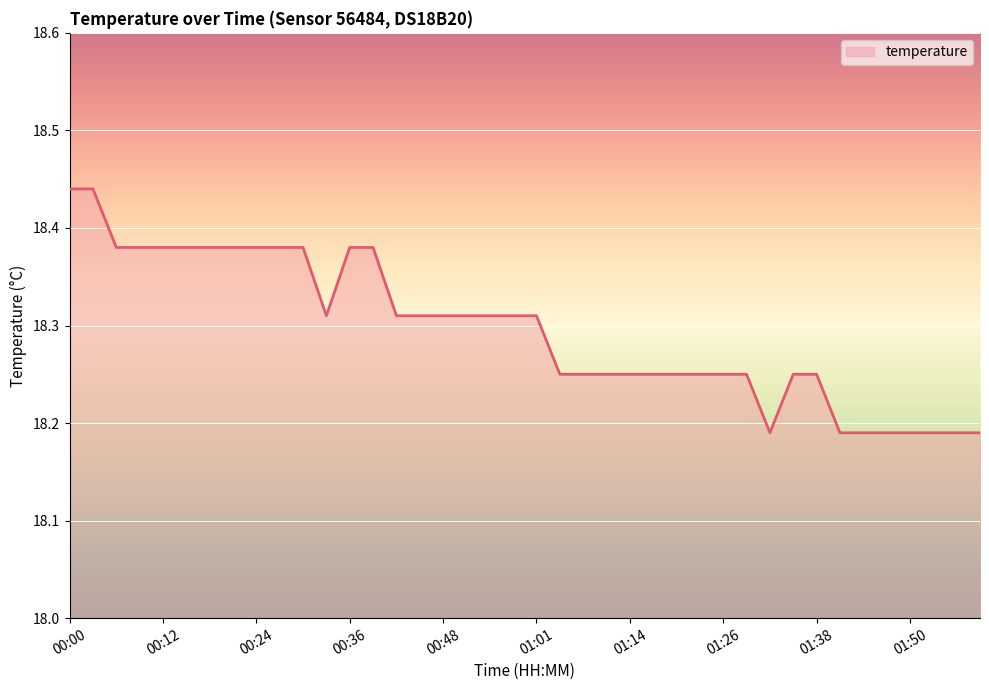

What is the sum of all values?

731.8